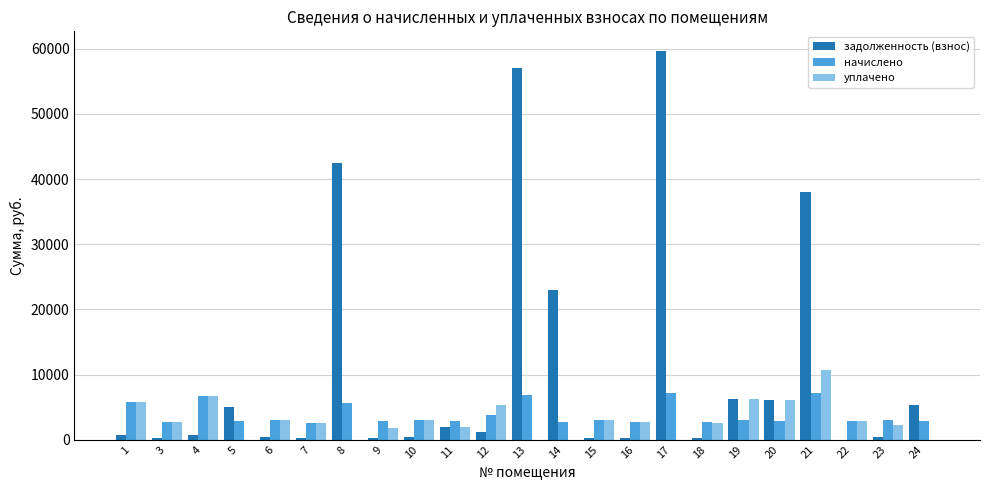

What is the sum of all уплачено values?

68932.1